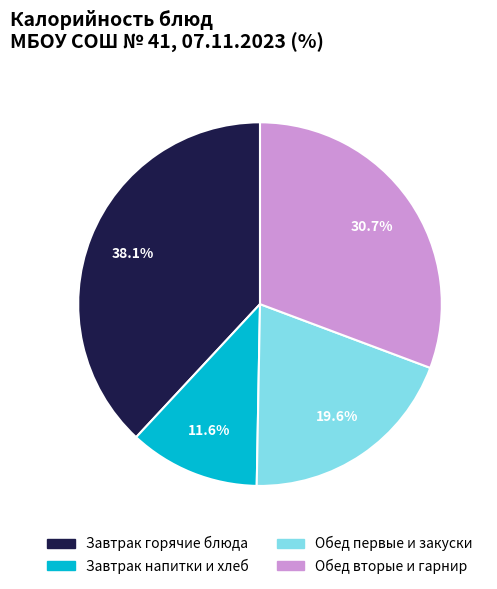

To the nearest percent, what is the average slice percentage?

25%